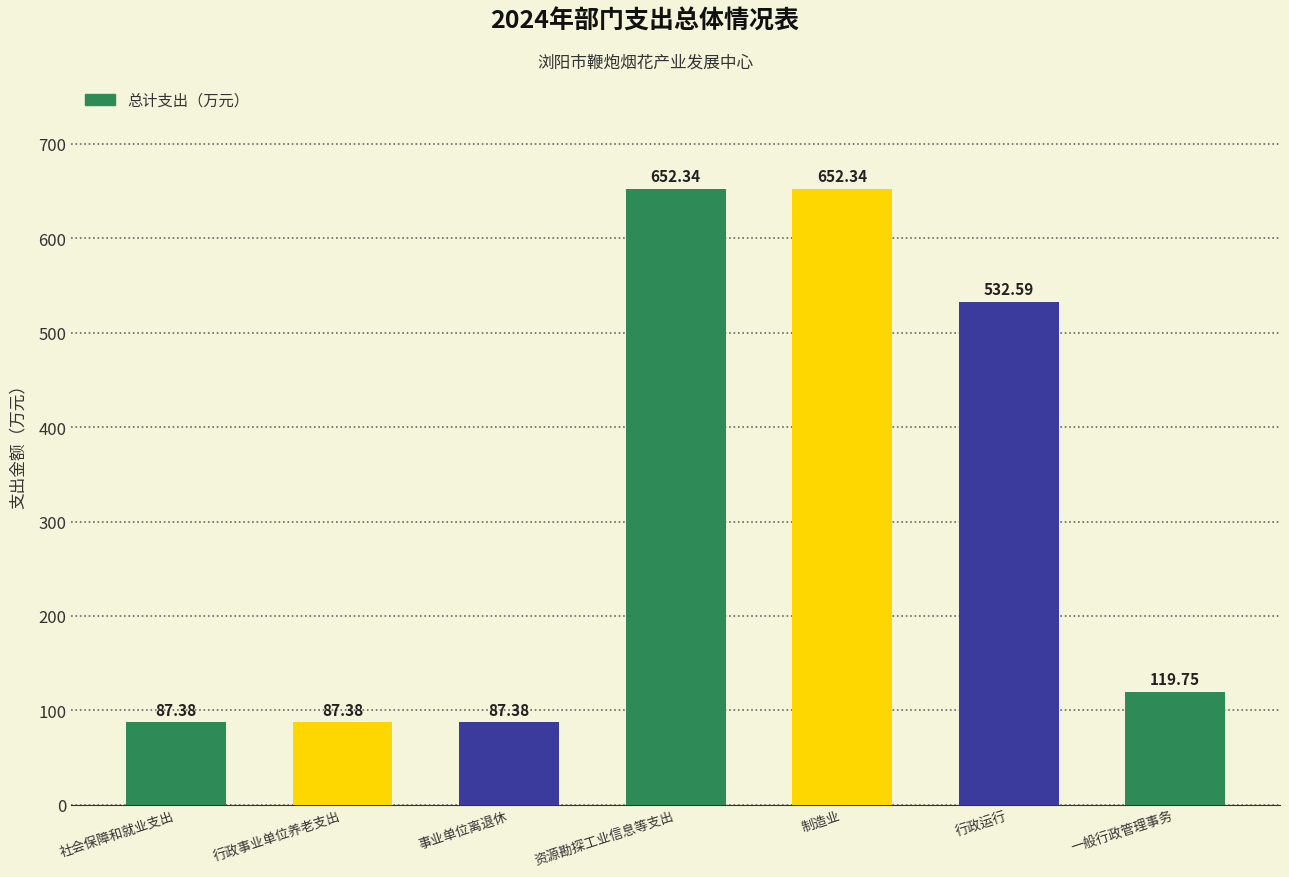

At which label does the data first exceed 119?

资源勘探工业信息等支出